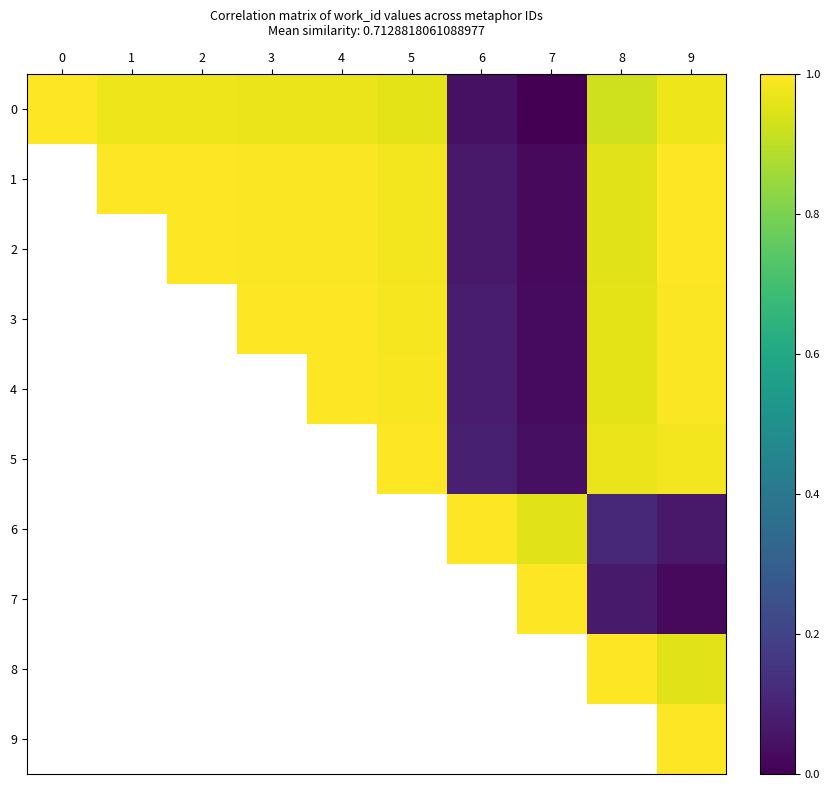

What is the approximate value of 8 at 9?

1.0